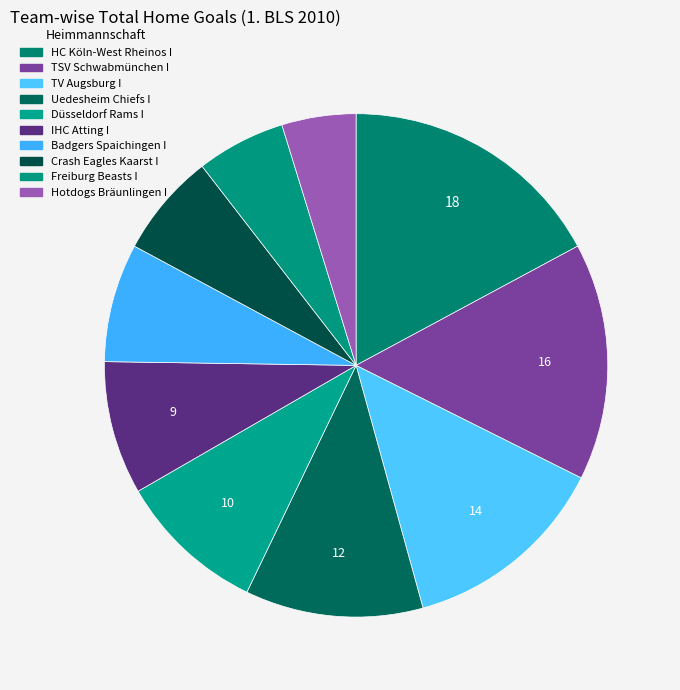

What percentage is NOT represented by Freiburg Beasts I?

94.3%